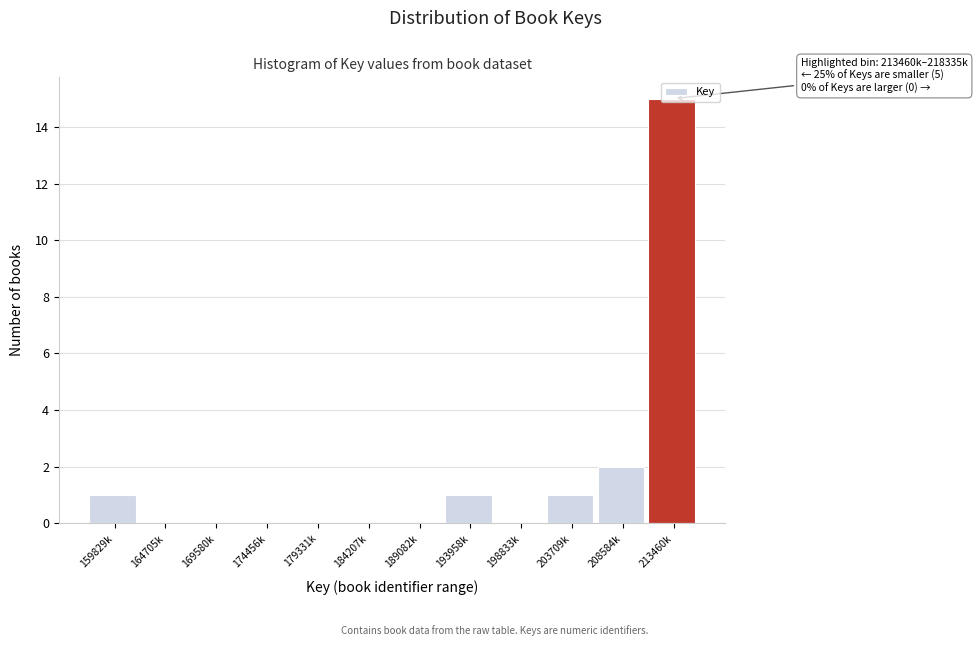

What is the greatest value displayed?

15